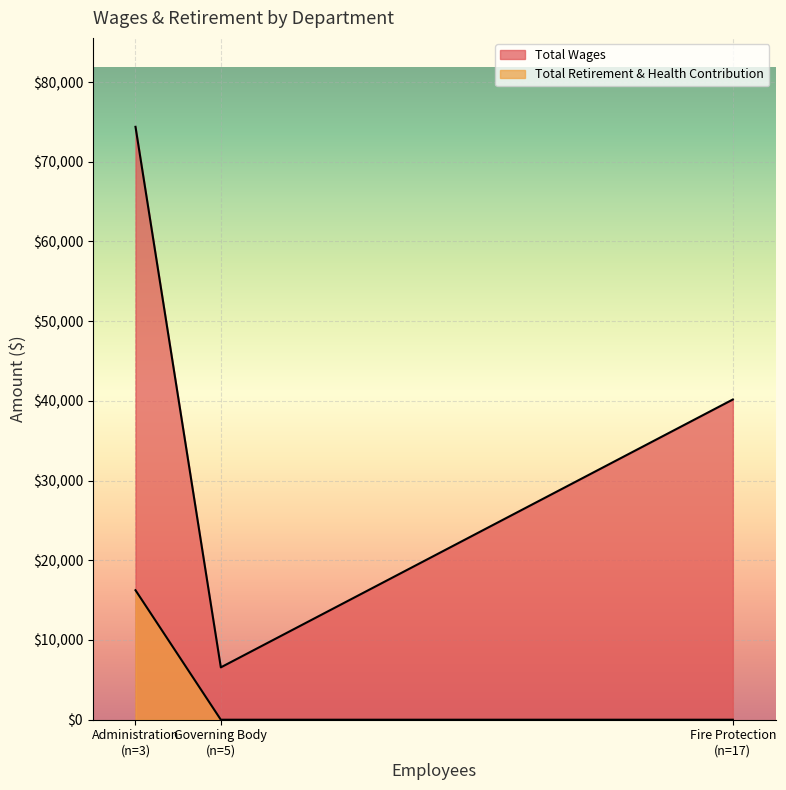

Which has a higher value, Administration (n=3) or Fire Protection (n=17)?

Administration (n=3)